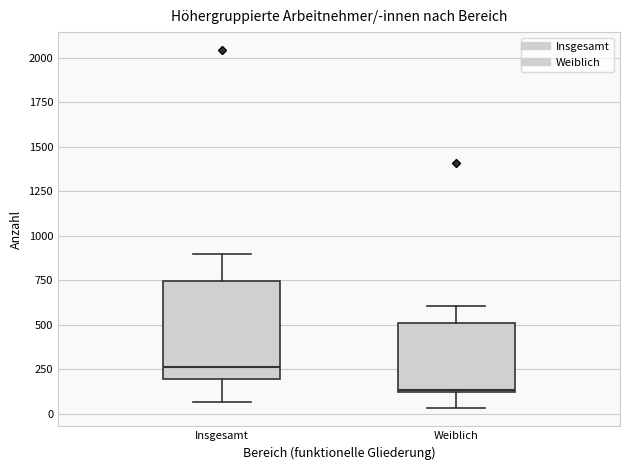

Where does the median line of the box for Insgesamt sit on the y-axis? The values are not printed on the chart, so give them approximately, as read against the axis.

250